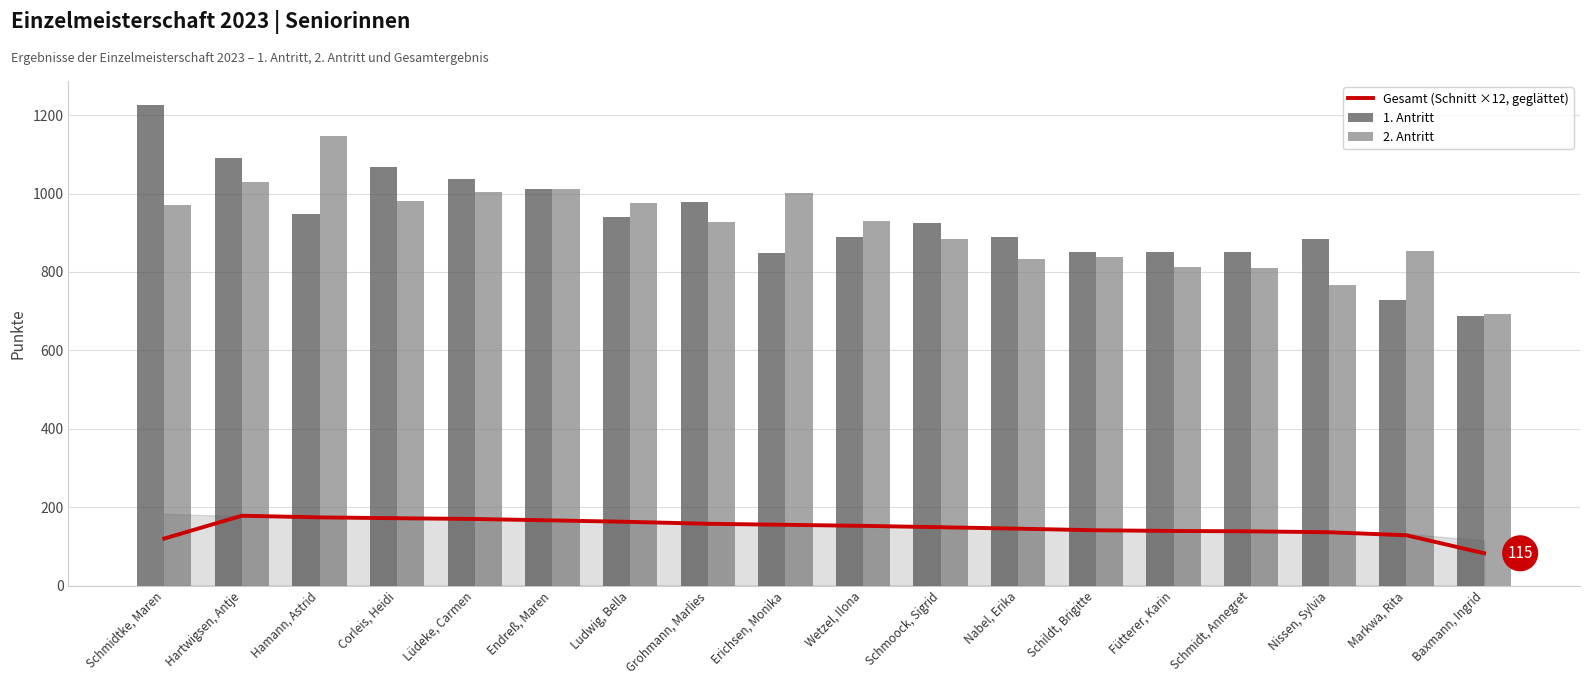

Reading left to right, extract all data points from this chart.

Gesamt (Schnitt ×12, geglättet): Schmidtke, Maren=119.9	Hartwigsen, Antje=178.1	Hamann, Astrid=173.9	Corleis, Heidi=171.7	Lüdeke, Carmen=169.8	Endreß, Maren=166.1	Ludwig, Bella=162.4	Grohmann, Marlies=157.6	Erichsen, Monika=154.9	Wetzel, Ilona=152.3	Schmoock, Sigrid=148.8	Nabel, Erika=145.1	Schildt, Brigitte=141.0	Fütterer, Karin=139.2	Schmidt, Annegret=138.2	Nissen, Sylvia=136.0	Markwa, Rita=128.2	Baxmann, Ingrid=82.3
1. Antritt: Schmidtke, Maren=1226.0	Hartwigsen, Antje=1090.0	Hamann, Astrid=948.0	Corleis, Heidi=1067.0	Lüdeke, Carmen=1037.0	Endreß, Maren=1011.0	Ludwig, Bella=940.0	Grohmann, Marlies=979.0	Erichsen, Monika=849.0	Wetzel, Ilona=890.0	Schmoock, Sigrid=926.0	Nabel, Erika=890.0	Schildt, Brigitte=850.0	Fütterer, Karin=850.0	Schmidt, Annegret=852.0	Nissen, Sylvia=885.0	Markwa, Rita=728.0	Baxmann, Ingrid=687.0
2. Antritt: Schmidtke, Maren=972.0	Hartwigsen, Antje=1029.0	Hamann, Astrid=1146.0	Corleis, Heidi=980.0	Lüdeke, Carmen=1004.0	Endreß, Maren=1013.0	Ludwig, Bella=976.0	Grohmann, Marlies=927.0	Erichsen, Monika=1002.0	Wetzel, Ilona=930.0	Schmoock, Sigrid=885.0	Nabel, Erika=834.0	Schildt, Brigitte=838.0	Fütterer, Karin=813.0	Schmidt, Annegret=809.0	Nissen, Sylvia=768.0	Markwa, Rita=854.0	Baxmann, Ingrid=694.0